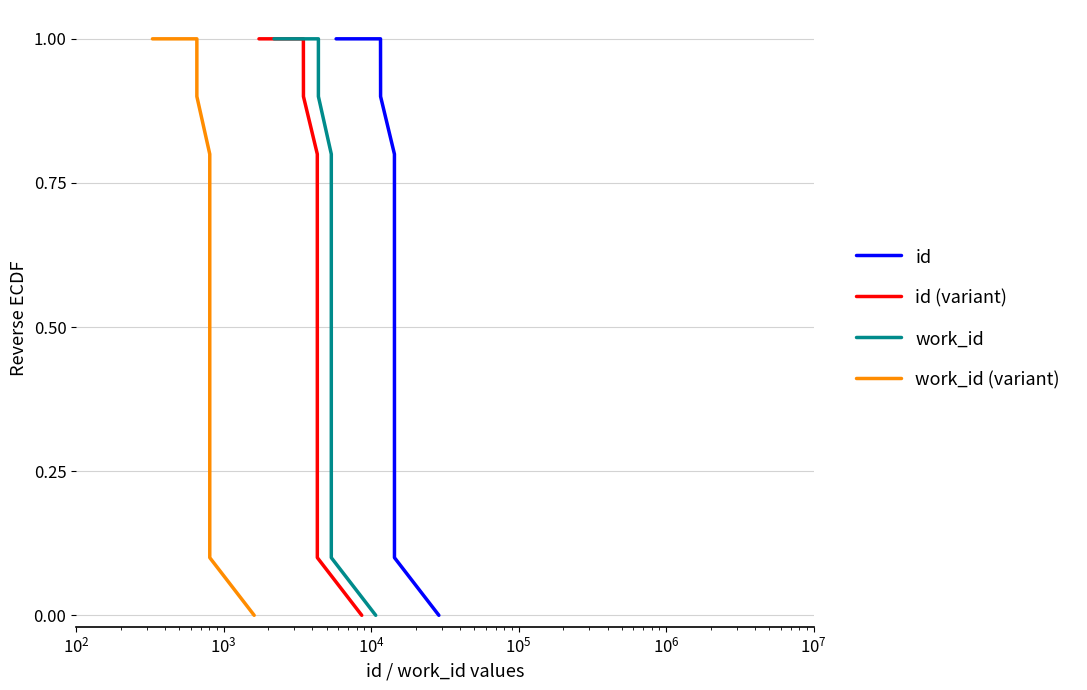

Reading left to right, what are all the values shown in this chart?

id: 1.0	1.0	0.9	0.8	0.7	0.6	0.5	0.4	0.3	0.2	0.1	0.0
id (variant): 1.0	1.0	0.9	0.8	0.7	0.6	0.5	0.4	0.3	0.2	0.1	0.0
work_id: 1.0	1.0	0.9	0.8	0.7	0.6	0.5	0.4	0.3	0.2	0.1	0.0
work_id (variant): 1.0	1.0	0.9	0.8	0.7	0.6	0.5	0.4	0.3	0.2	0.1	0.0